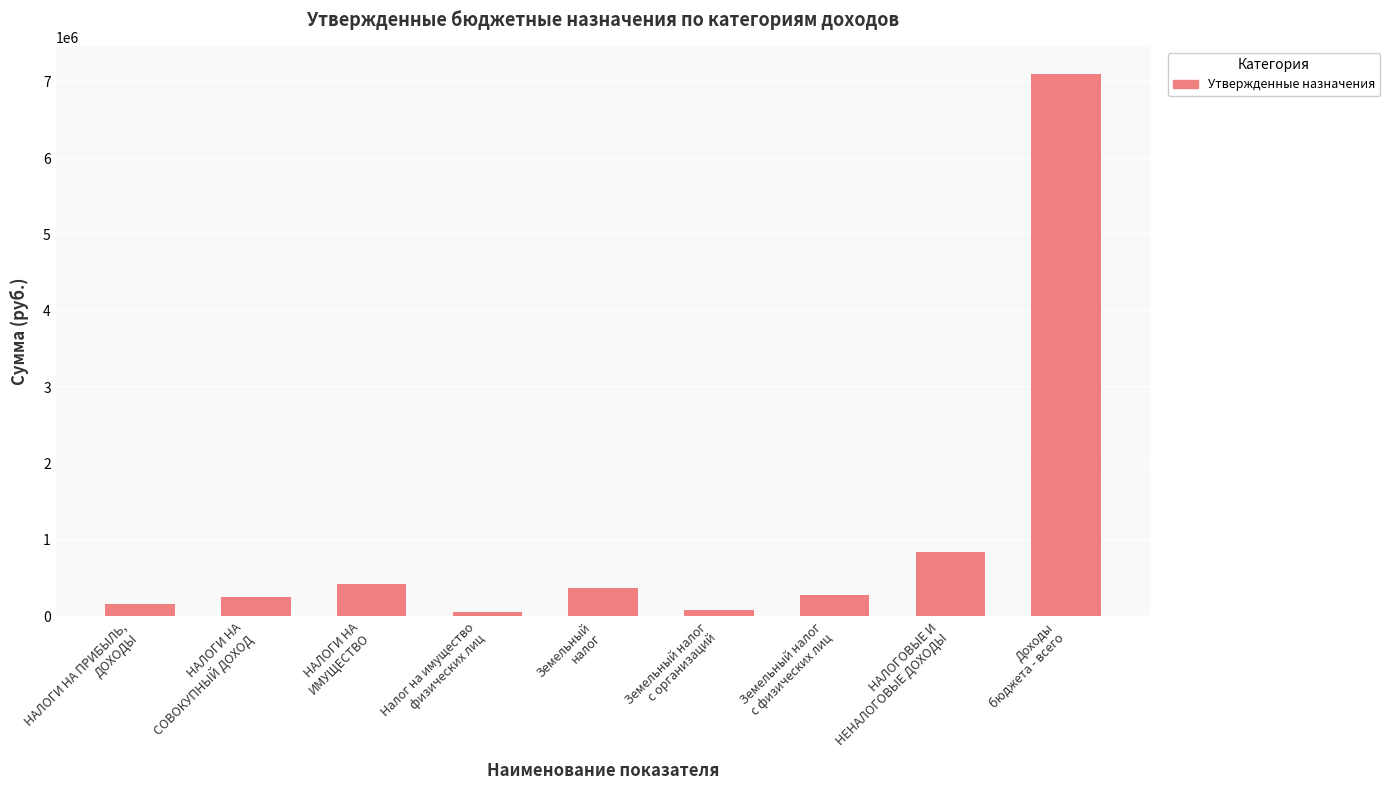

What is the maximum value shown in the chart?

7102156.8